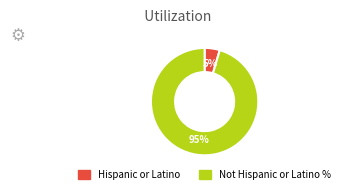

Is it true that Not Hispanic or Latino is 95% of the pie?

True